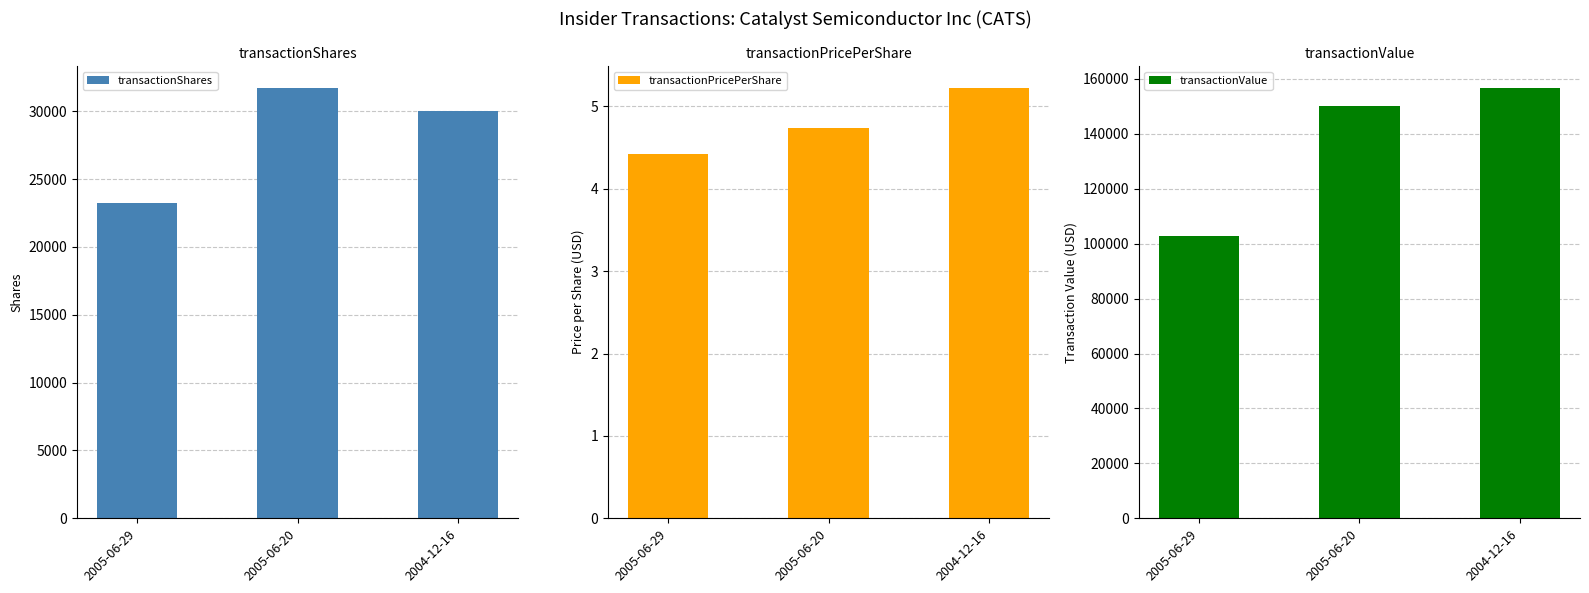

How many values in the transactionValue series exceed 150308?

1